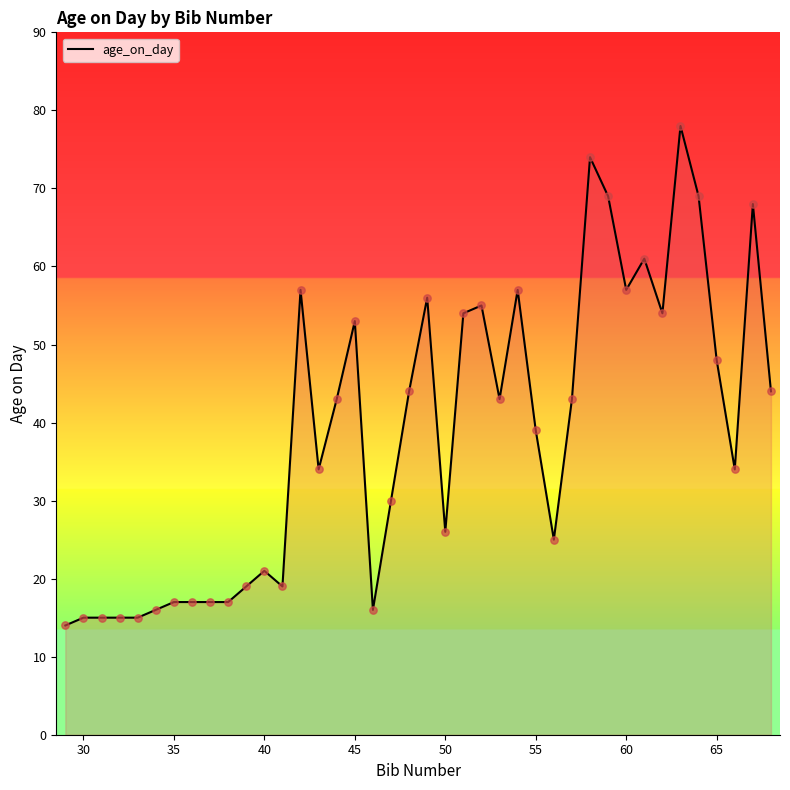

What is the greatest value displayed?

78